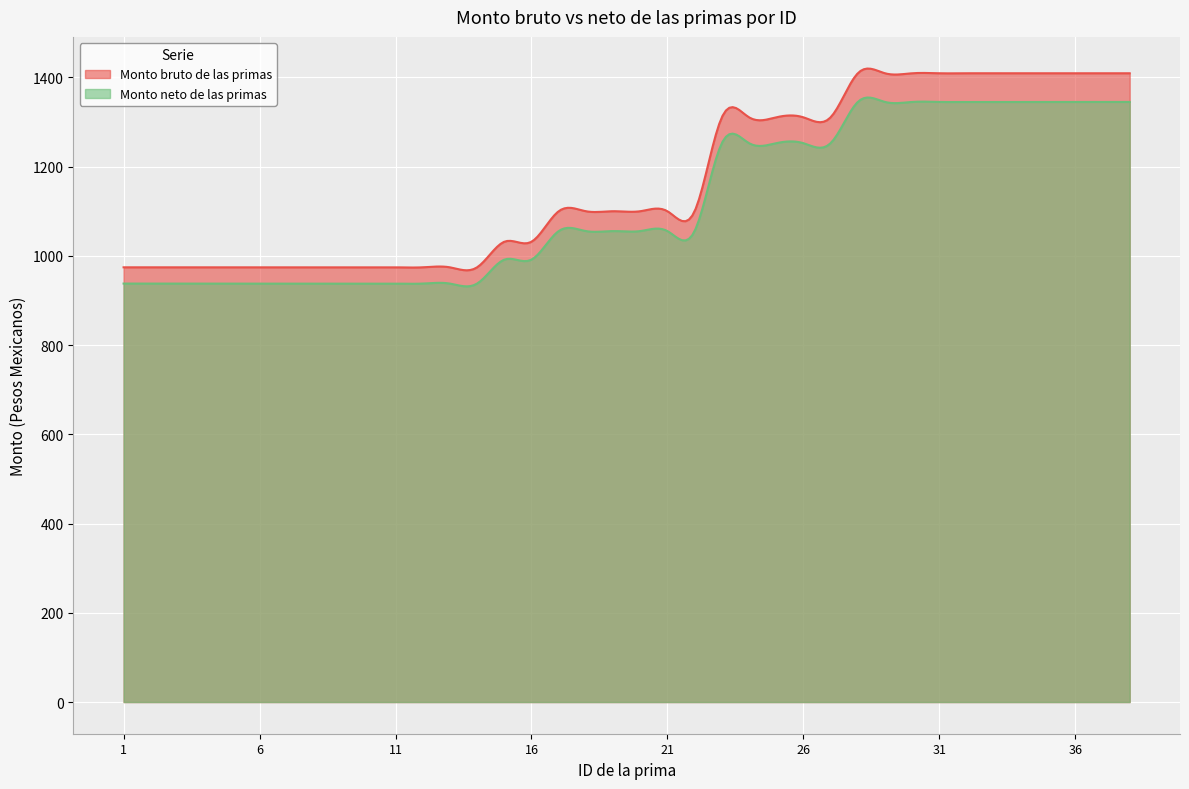

What is the total value across all series at 12?

1912.1